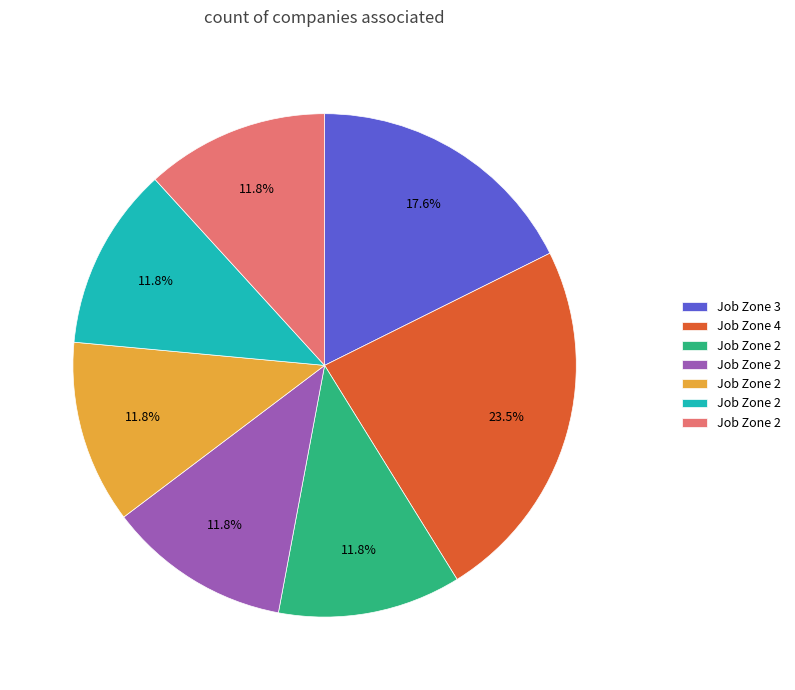

Is there a majority slice in this chart?

No